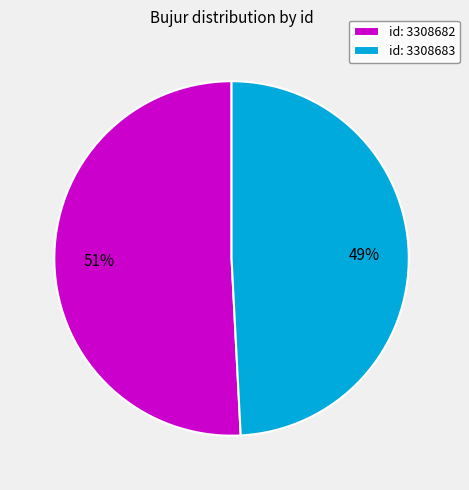

Rank the categories by value from highest to lowest.

id: 3308682, id: 3308683